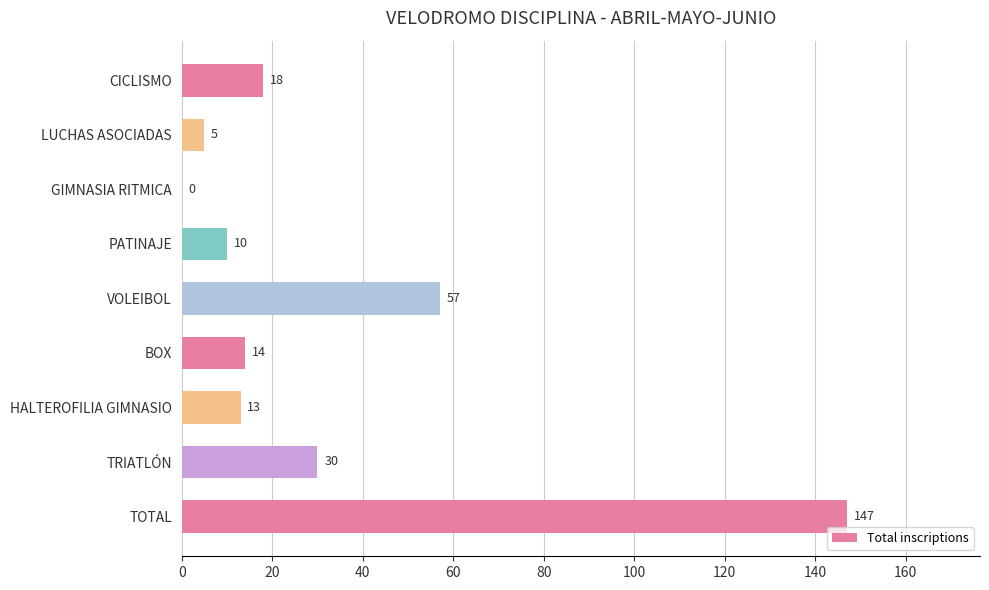

What is the change in value from GIMNASIA RITMICA to PATINAJE?

+10